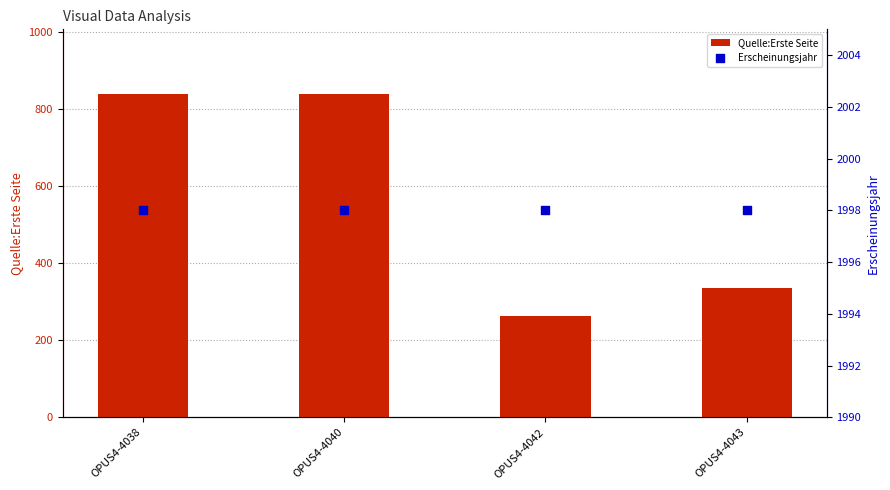

What is the total value across all series at OPUS4-4040?

2837